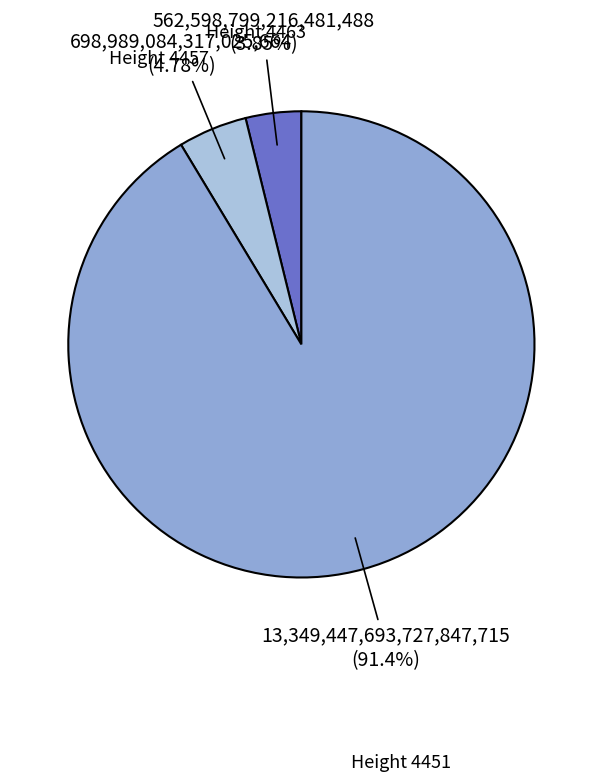

How many slices are in this pie chart?

3